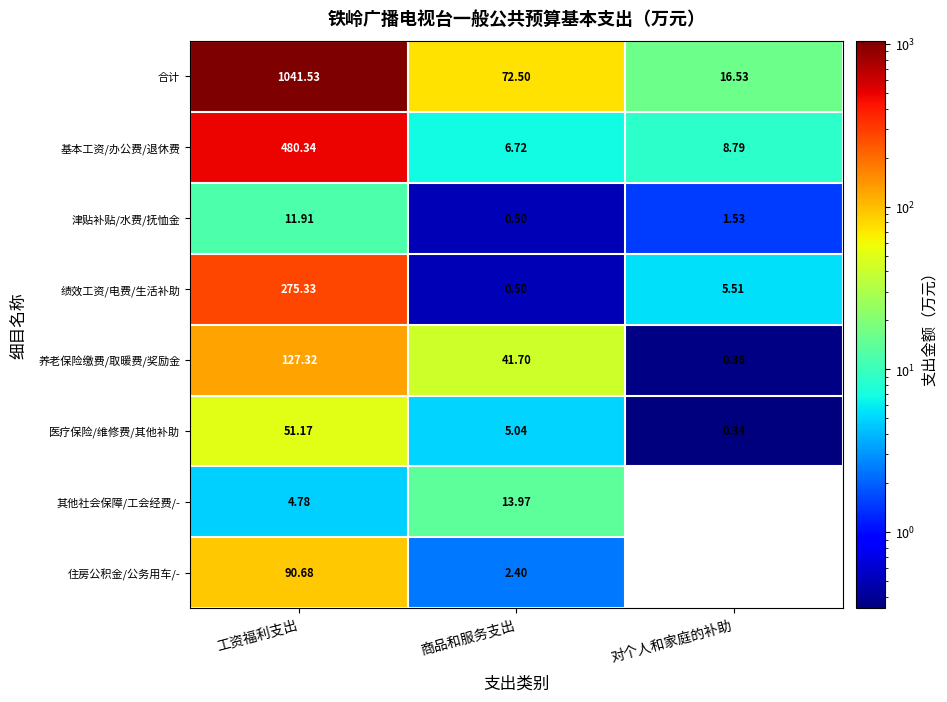

How many data points does each series have?

3